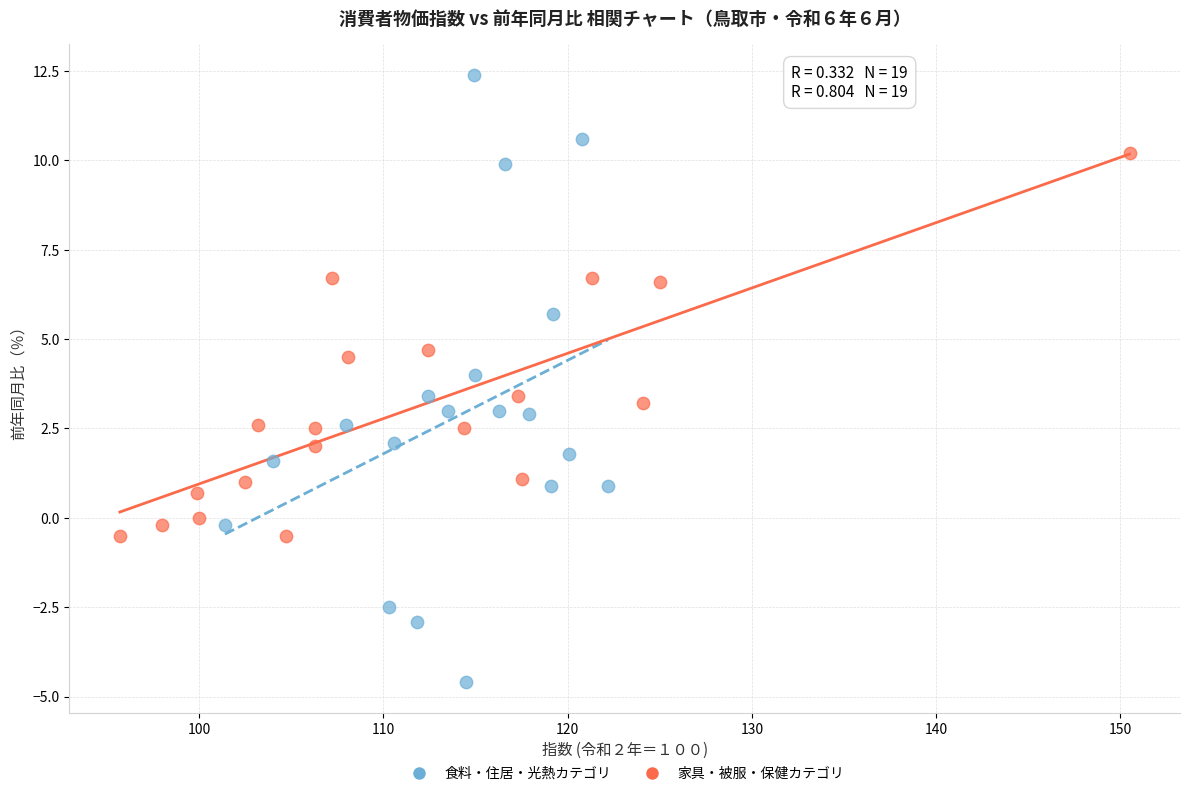

Which series has the largest Y range (max minus min)?

食料・住居・光熱カテゴリ